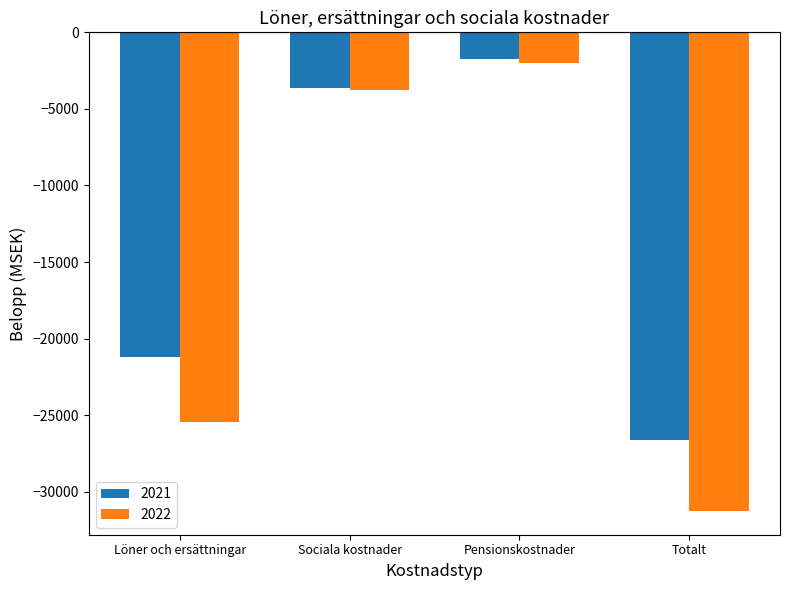

Which series changed the most between Löner och ersättningar and Pensionskostnader?

2022